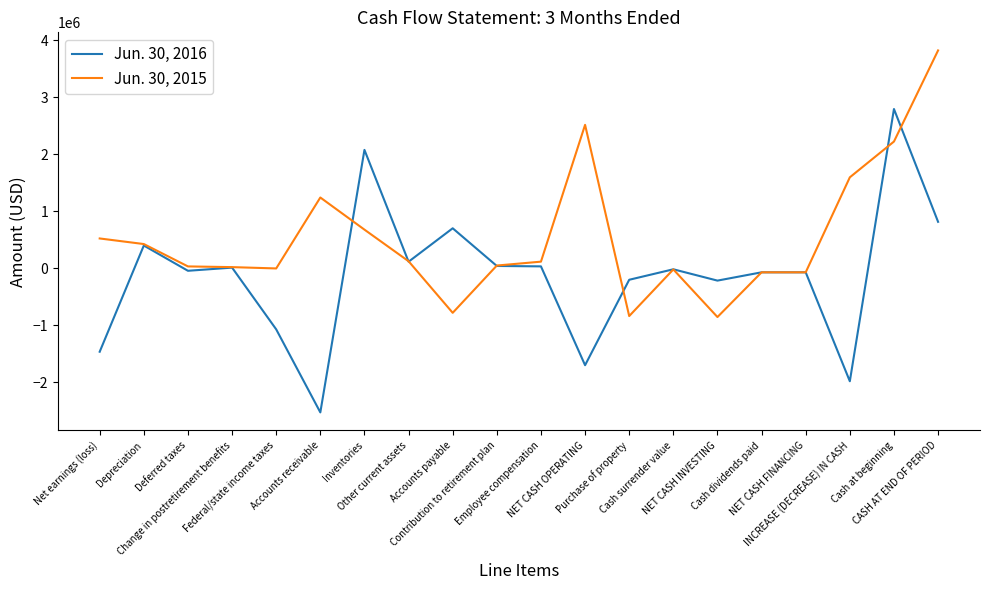

True or false: Jun. 30, 2016 has more than 0 points higher than both neighbors.

True